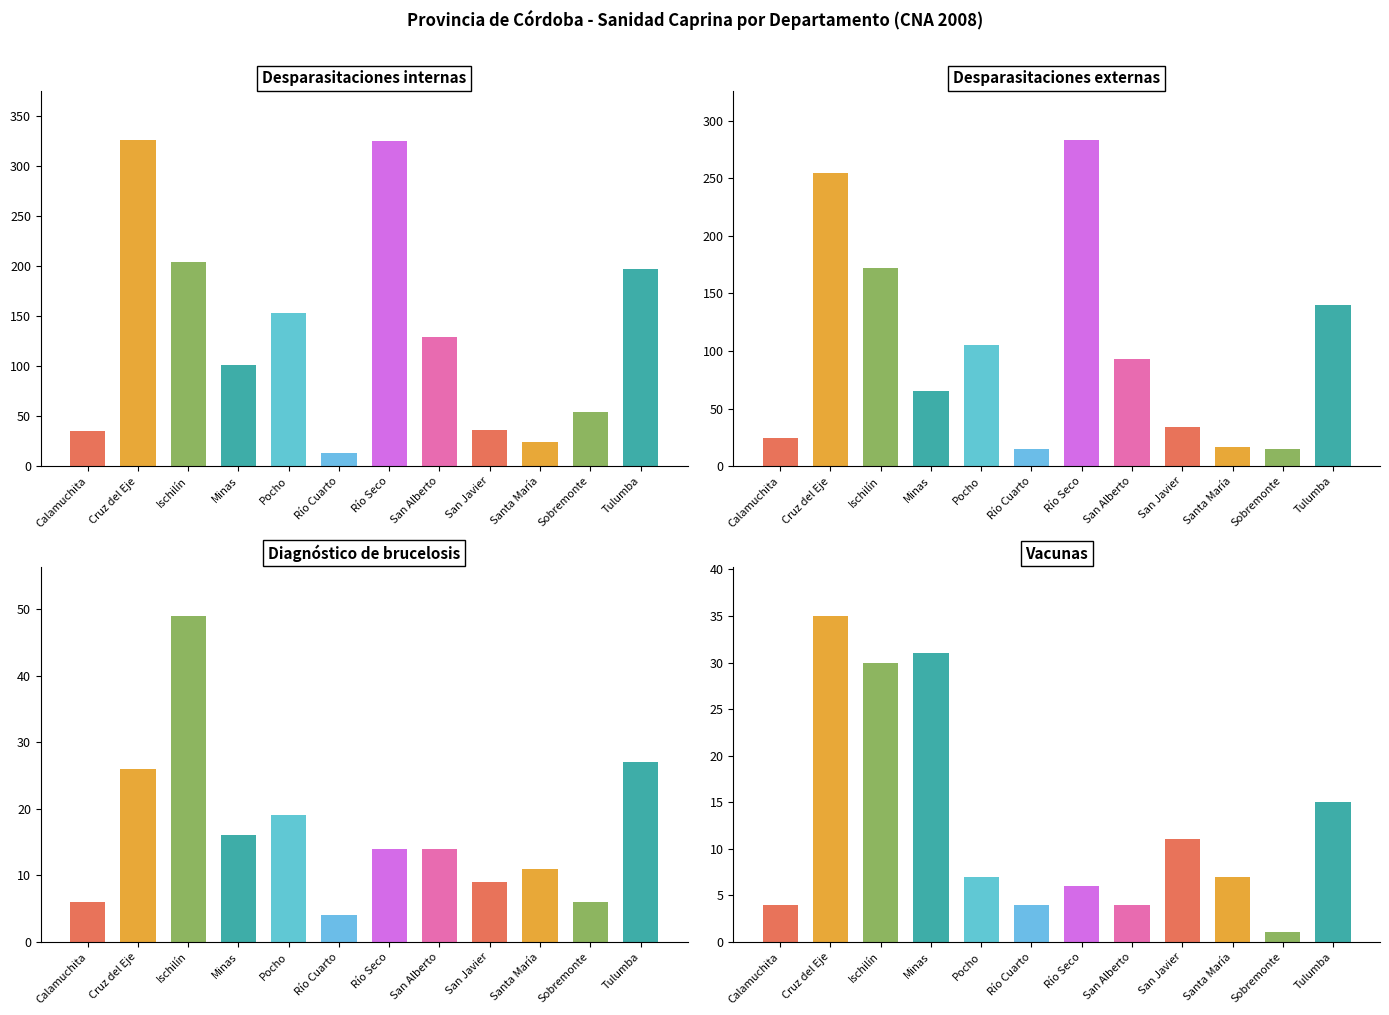

Which has a higher value, Ischilín or Río Cuarto?

Ischilín